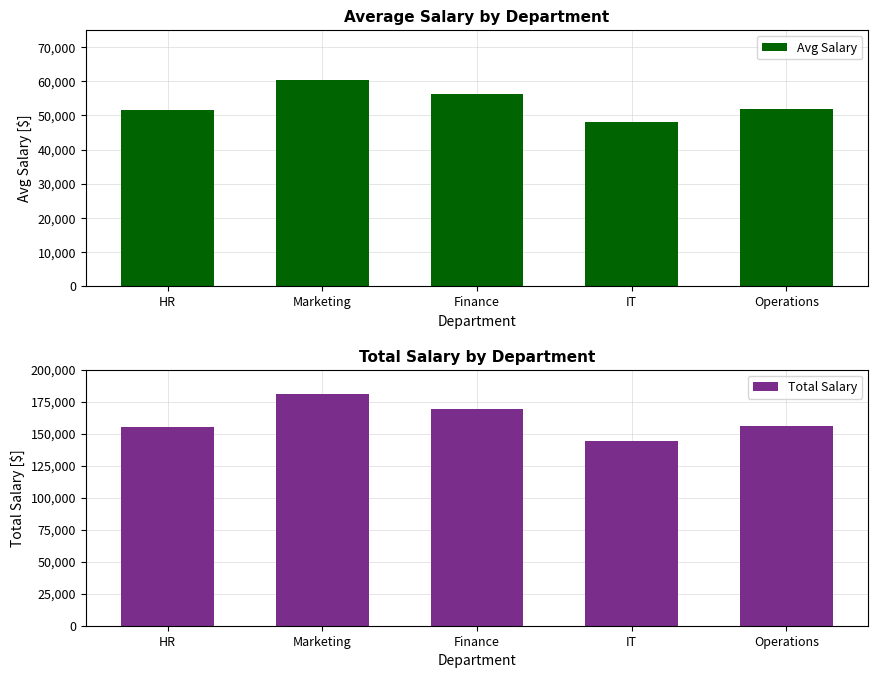

What are all the series names shown in the legend?

Avg Salary, Total Salary